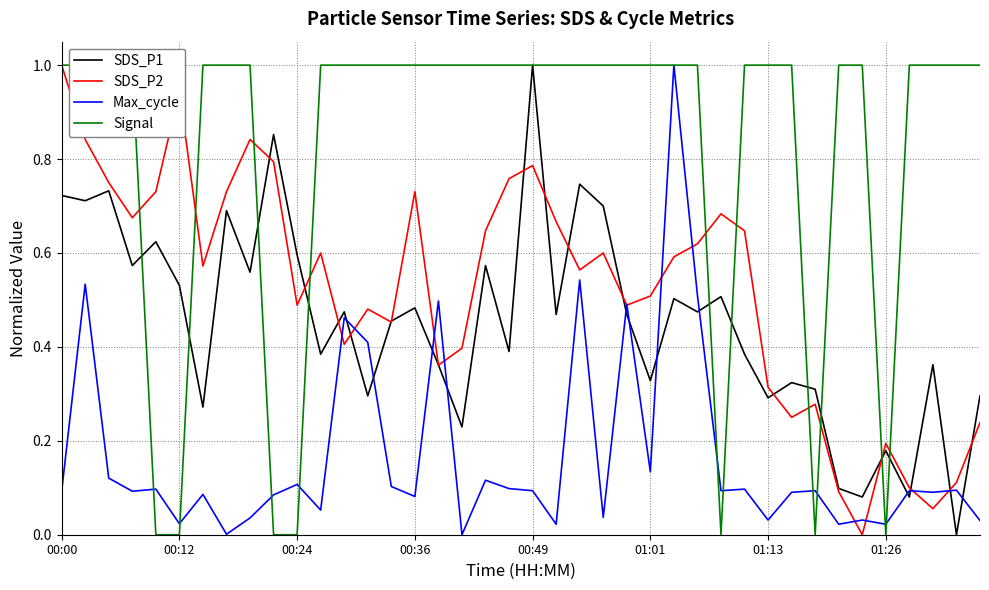

What are all the series names shown in the legend?

SDS_P1, SDS_P2, Max_cycle, Signal